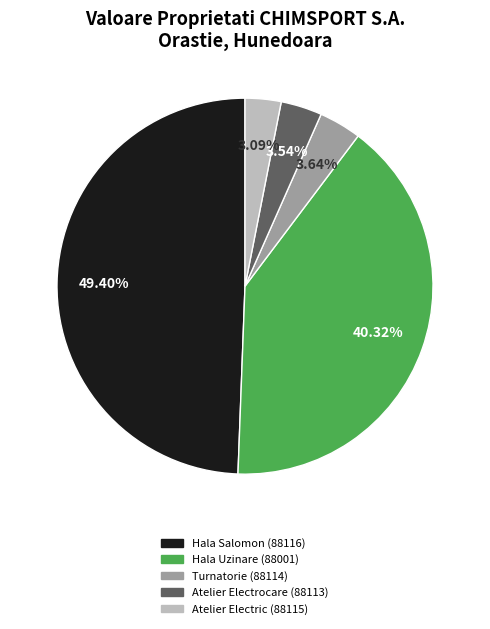

Does any single category account for the majority?

No